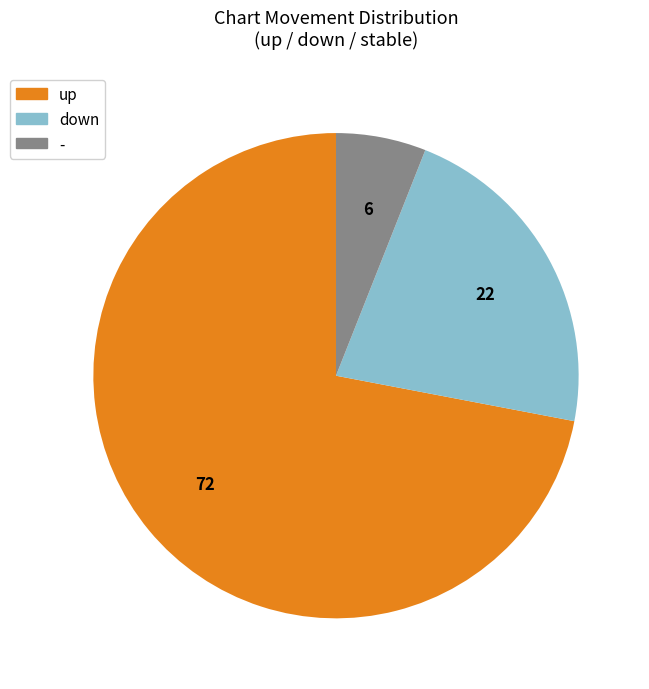

Is it true that up is 72% of the pie?

True